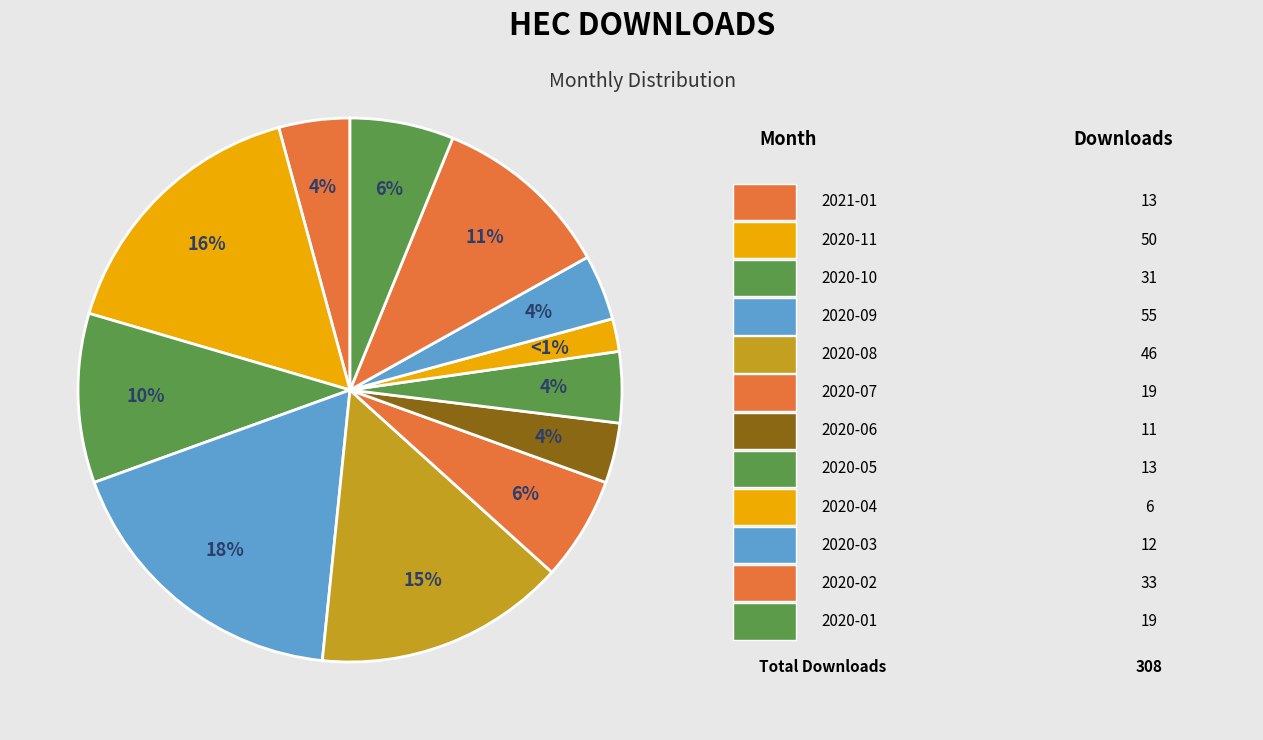

Does any single category account for the majority?

No